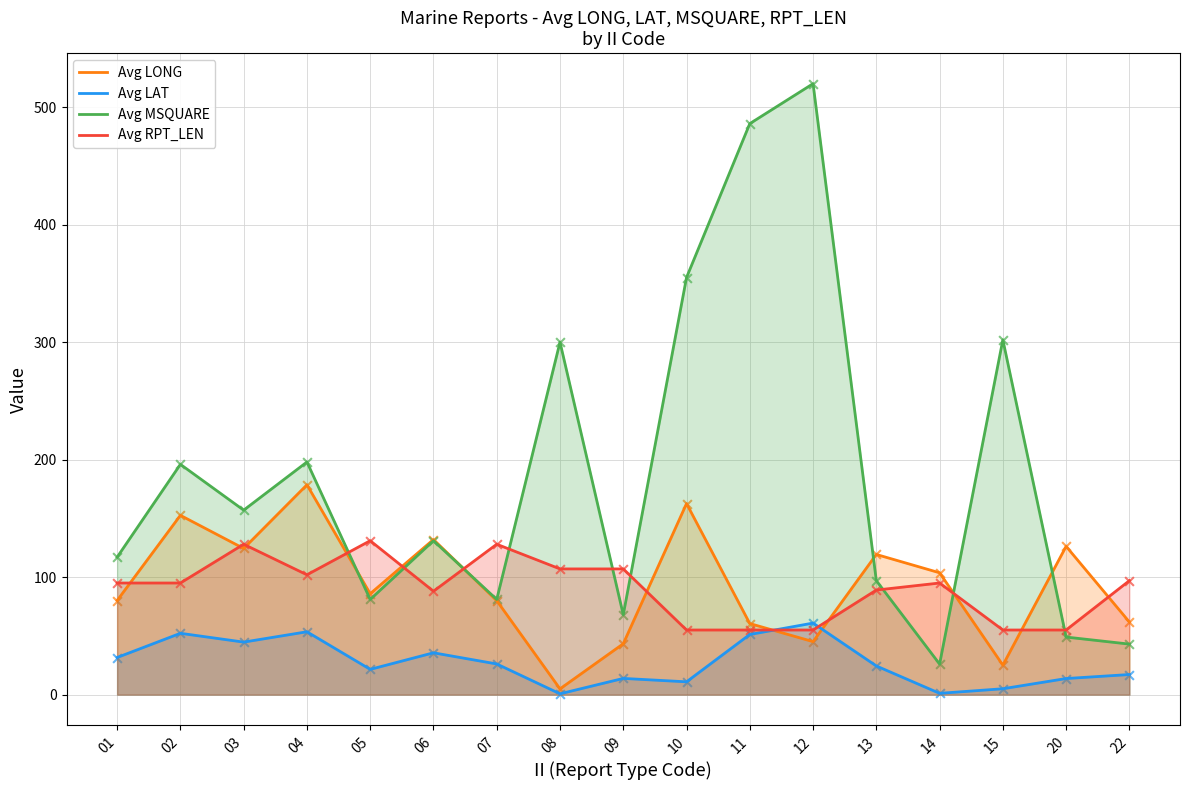

Which series has the largest total across all categories?

Avg MSQUARE